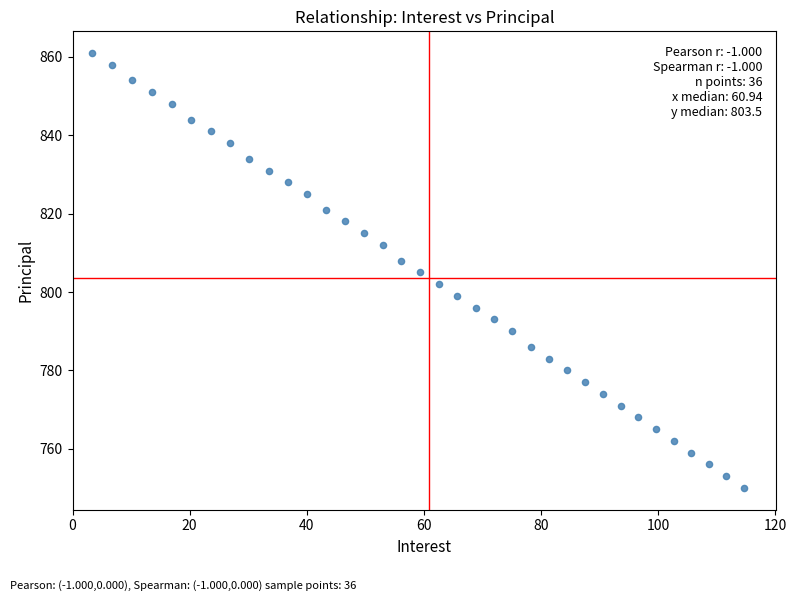

What is the range of Y values (max minus min)?

111